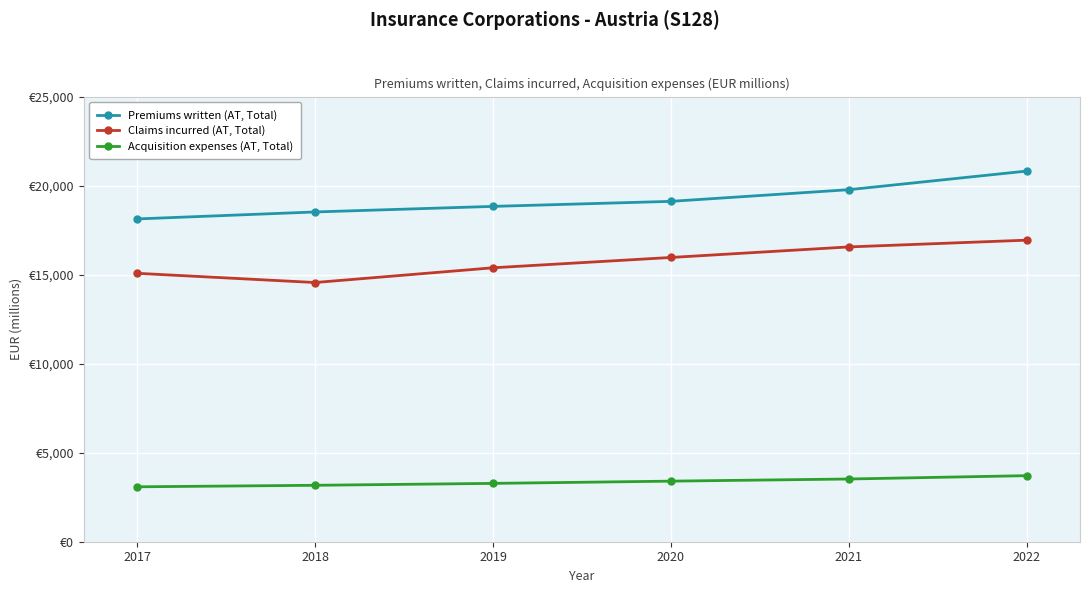

What is the difference between the maximum and minimum values in the Premiums written (AT, Total) series?

2688